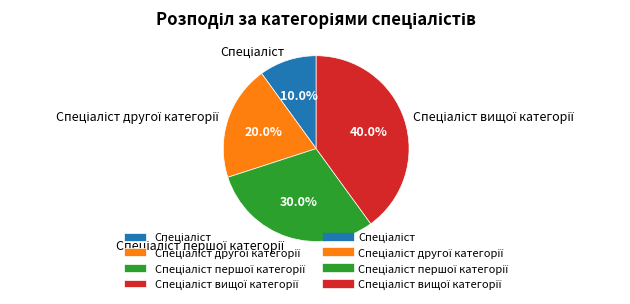

Does any single category account for the majority?

No